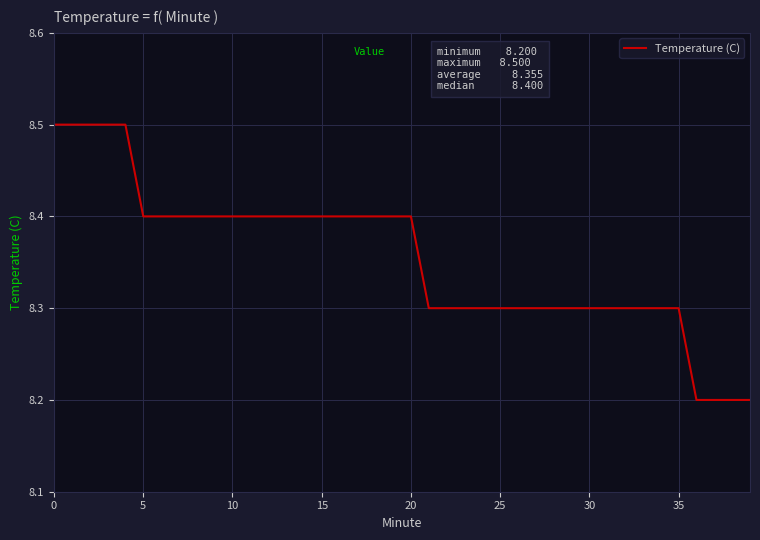

What is the maximum value shown in the chart?

8.5